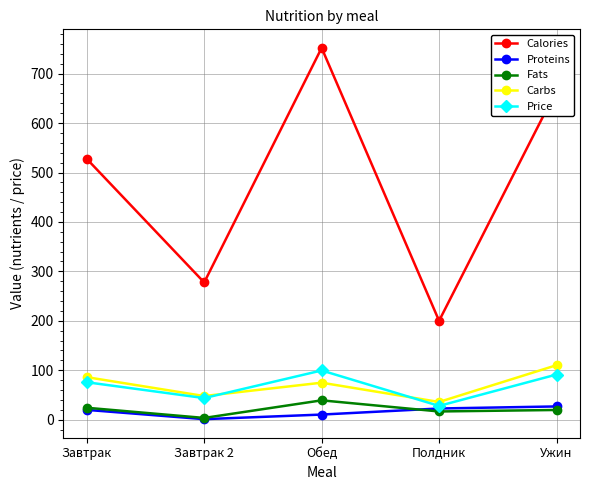

What is the average value of the Carbs series?

70.9